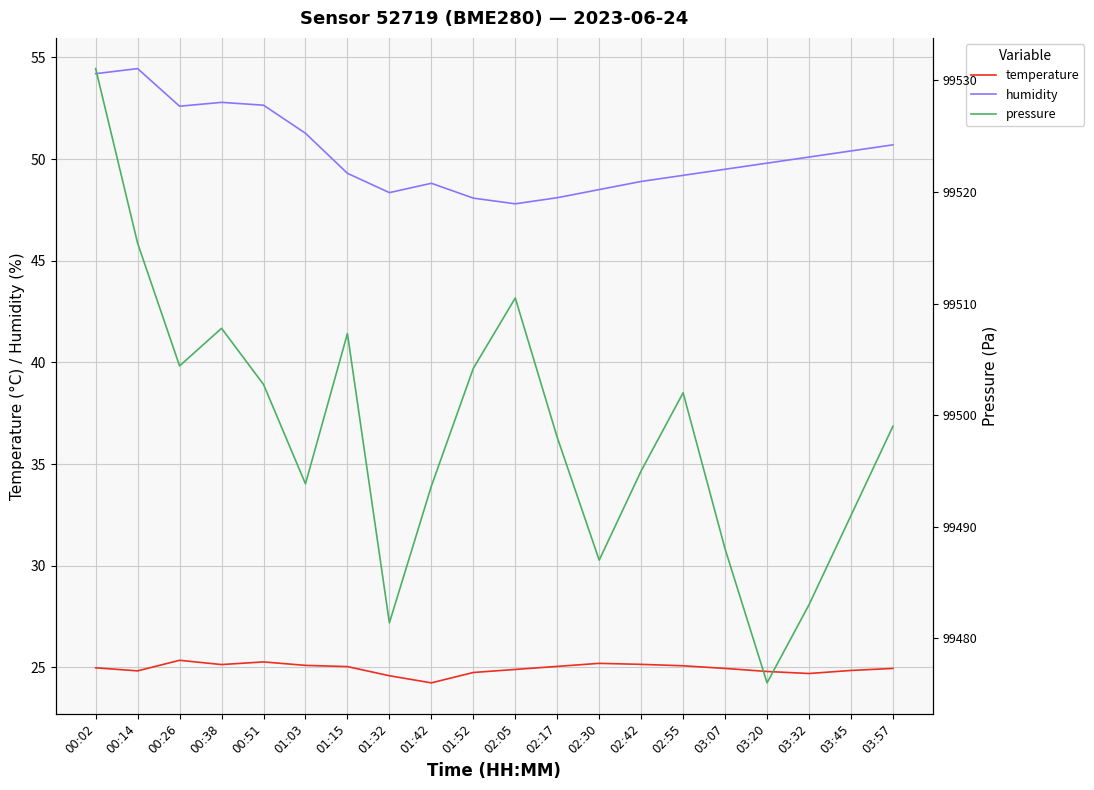

How many data points in pressure are above 99499?

9